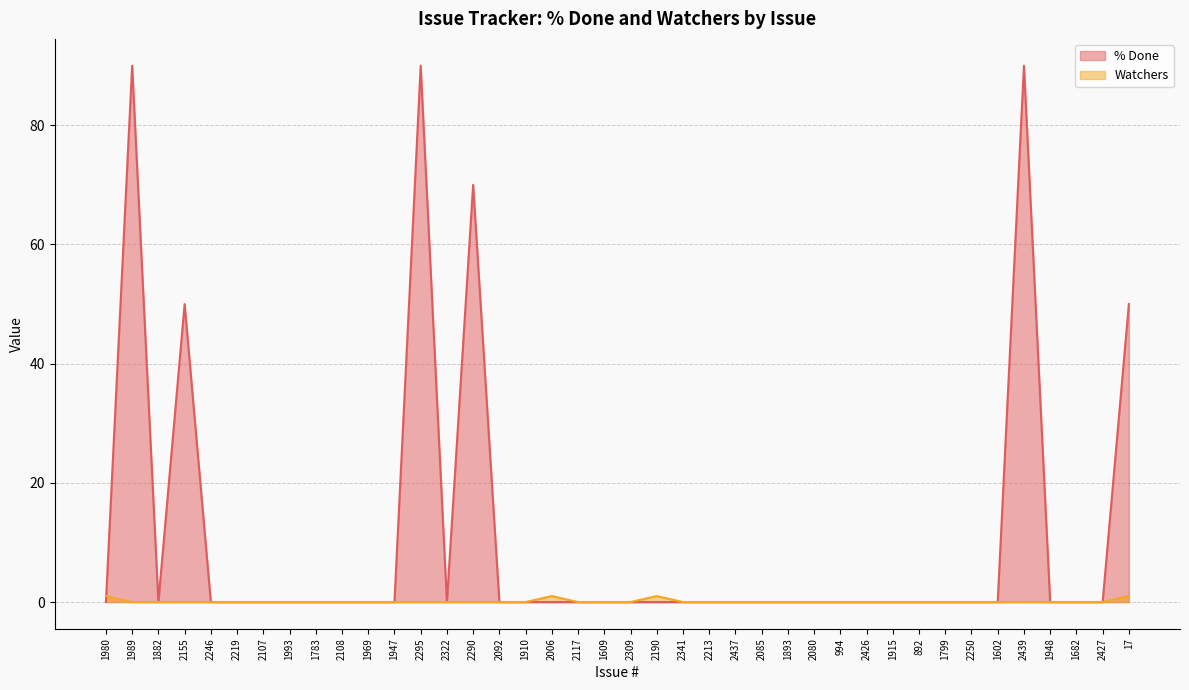

What is the difference between the maximum and minimum values in the Watchers series?

1